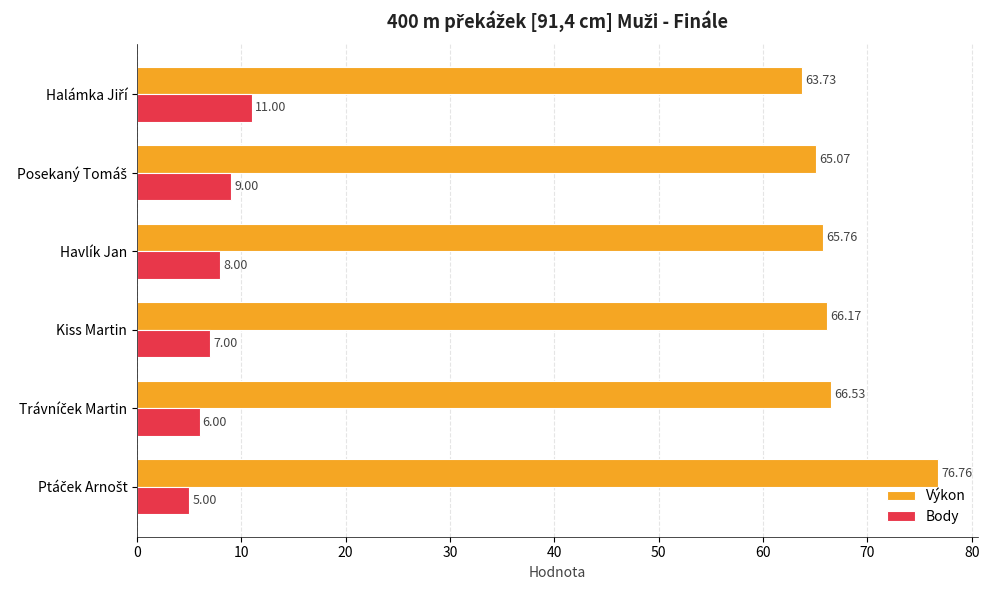

Rank the series by their maximum value, from lowest to highest.

Body, Výkon